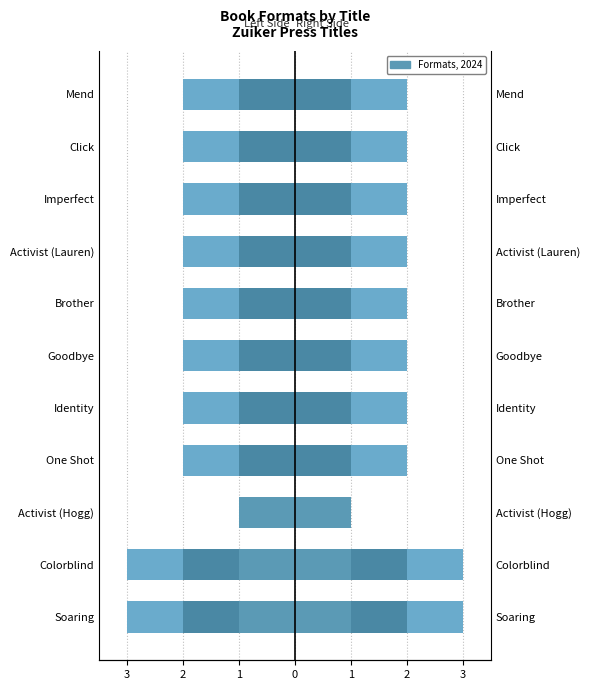

How many Fixed Layout eBook values are between -1 and 0?

11